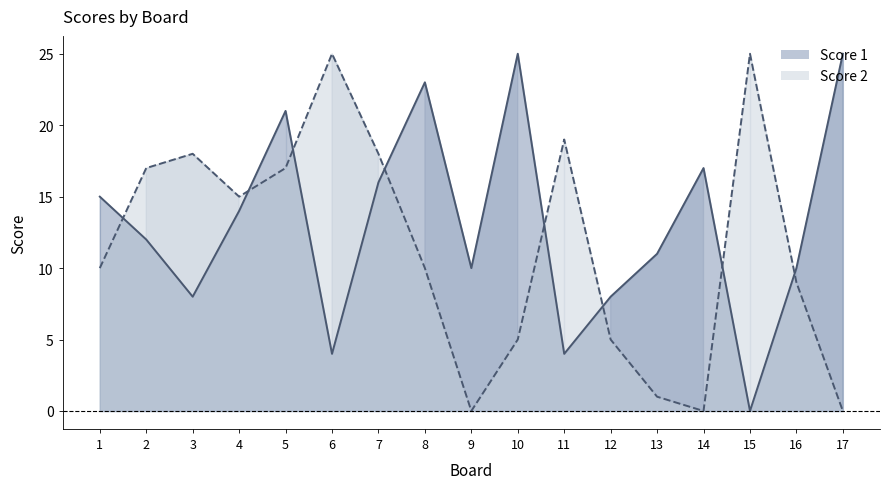

What is the difference between the Score 1 values at 4 and 7?

2